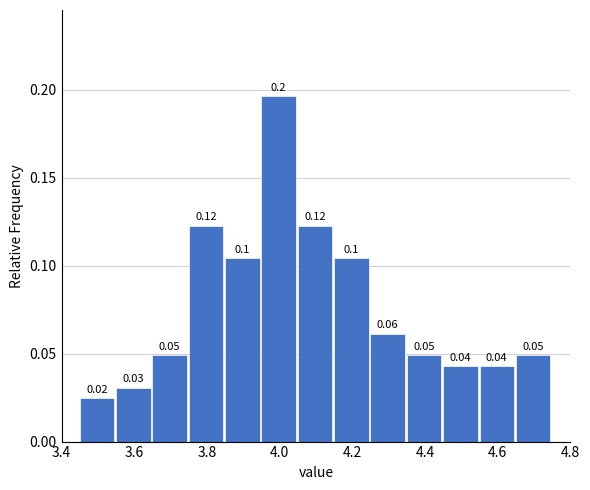

Over which range of the x-axis is the bar tallest?

3.95 to 4.05